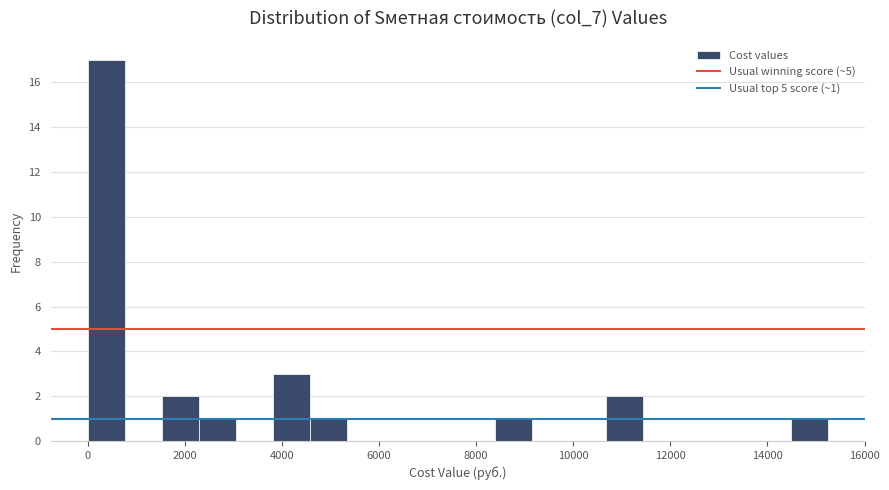

Read against the x-axis, roughly where is the centre of the tallest bar?

400